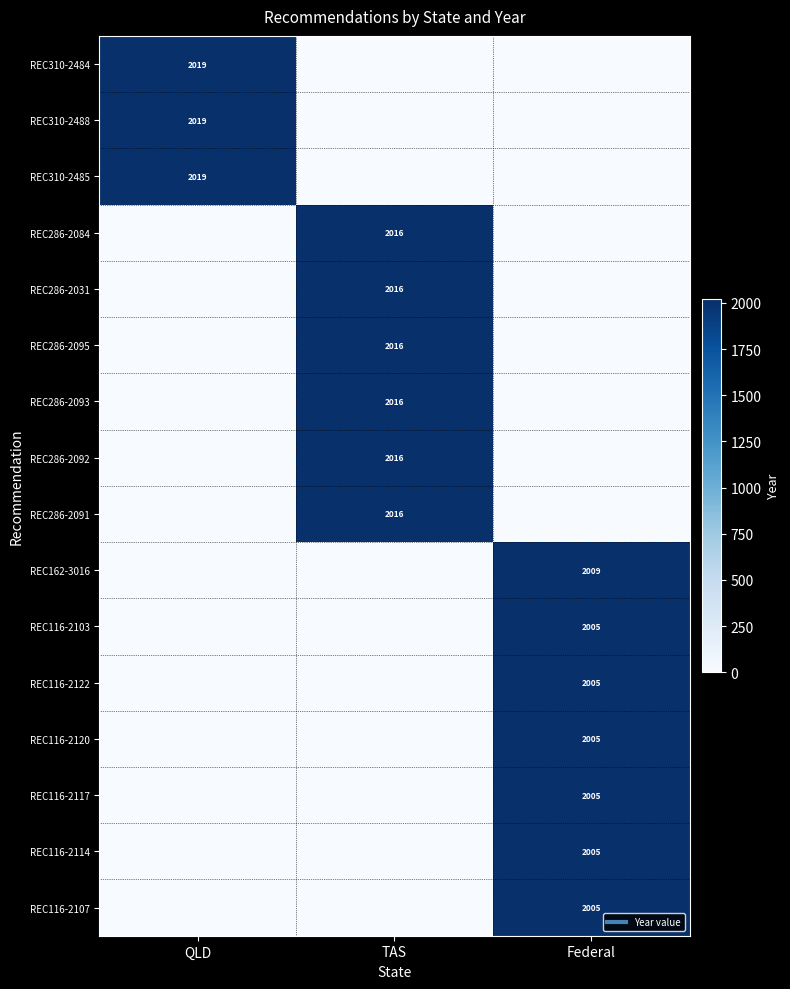

Between QLD and Federal, which series saw the biggest shift?

REC310-2484